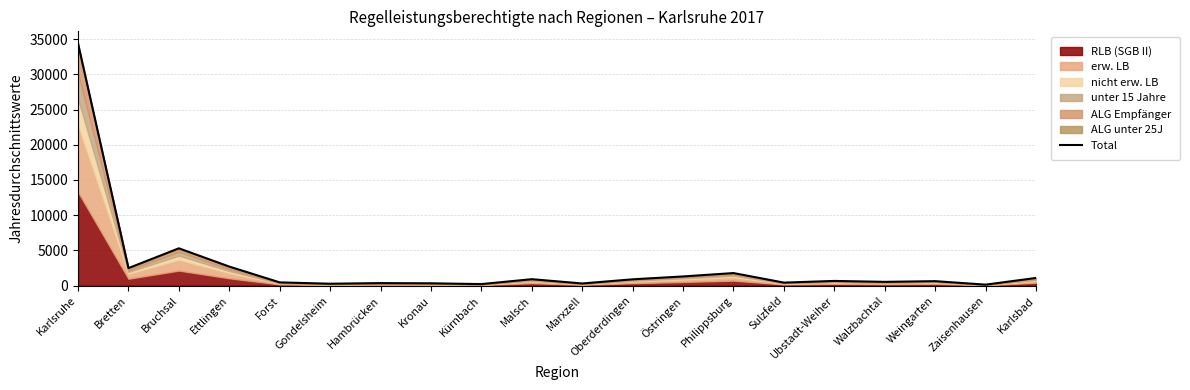

Rank the categories by value from lowest to highest.

Zaisenhausen, Kürnbach, Gondelsheim, Marxzell, Kronau, Hambrücken, Sulzfeld, Forst, Walzbachtal, Weingarten, Ubstadt-Weiher, Oberderdingen, Malsch, Karlsbad, Östringen, Philippsburg, Bretten, Ettlingen, Bruchsal, Karlsruhe